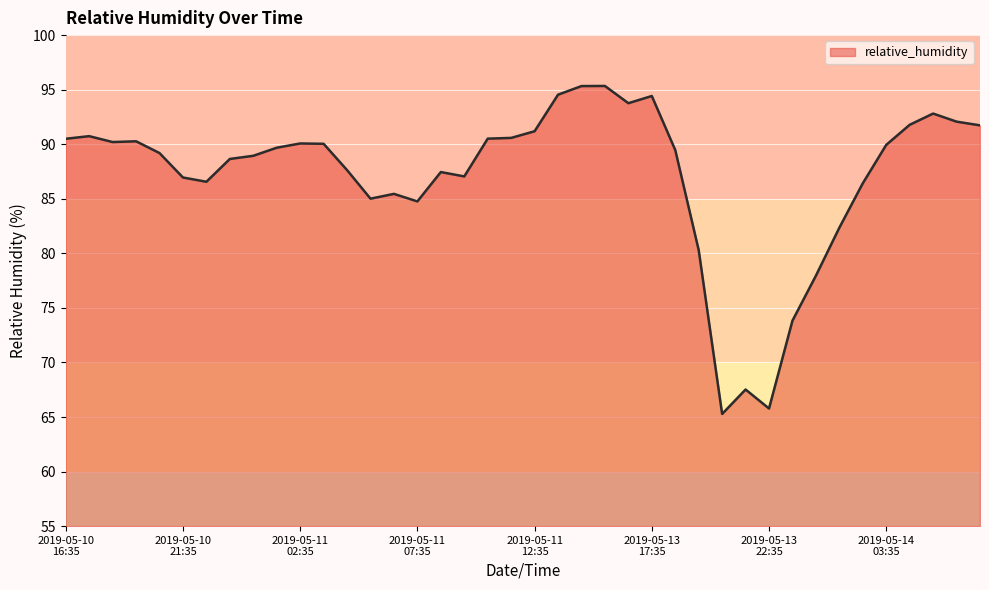

What is the minimum value shown in the chart?

65.3